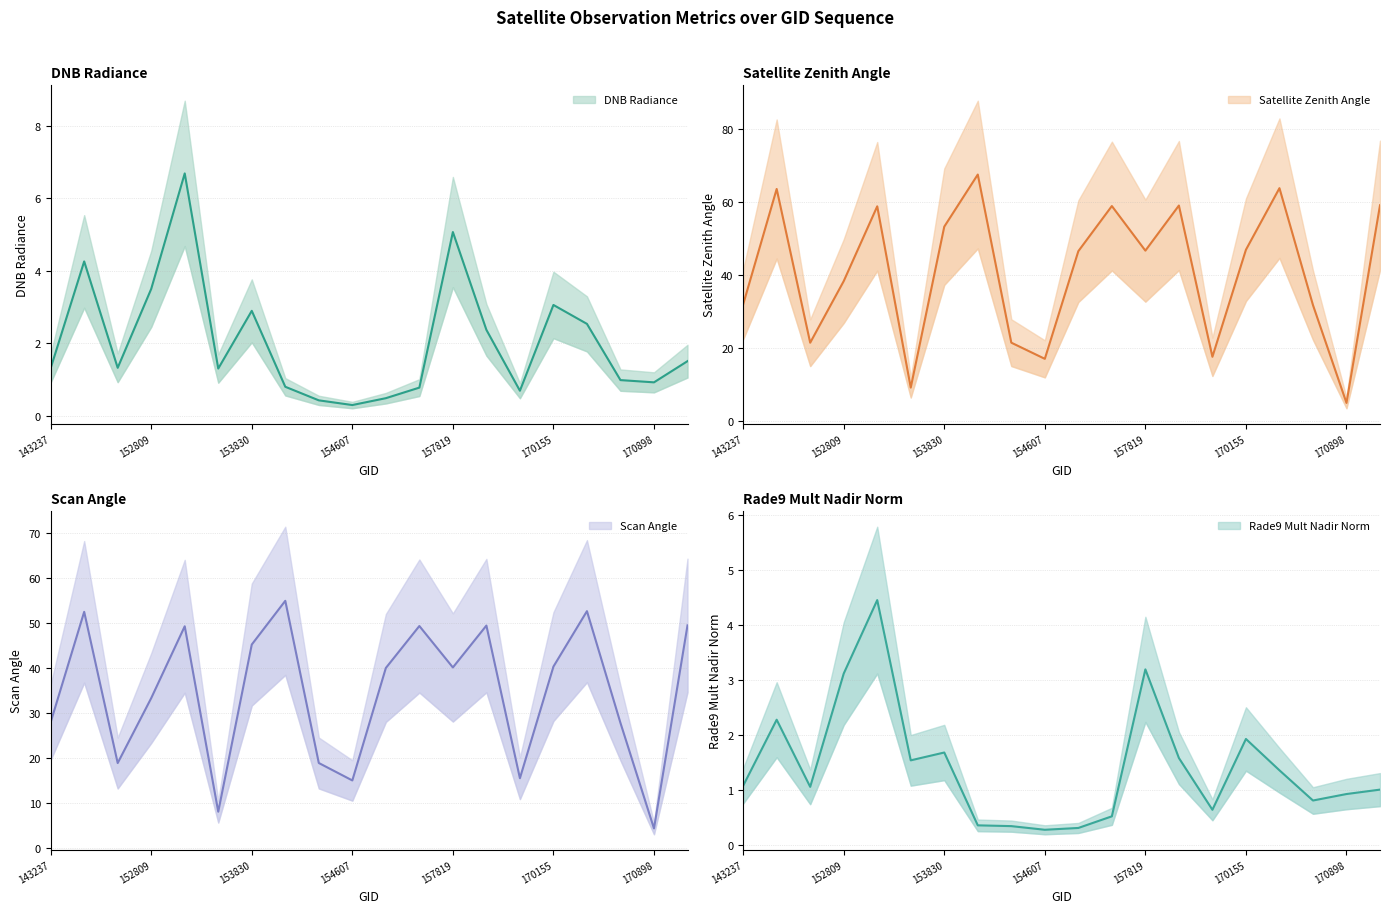

The rade9_mult_nadir_norm series shows 1.1 at 143237. True or false?

True